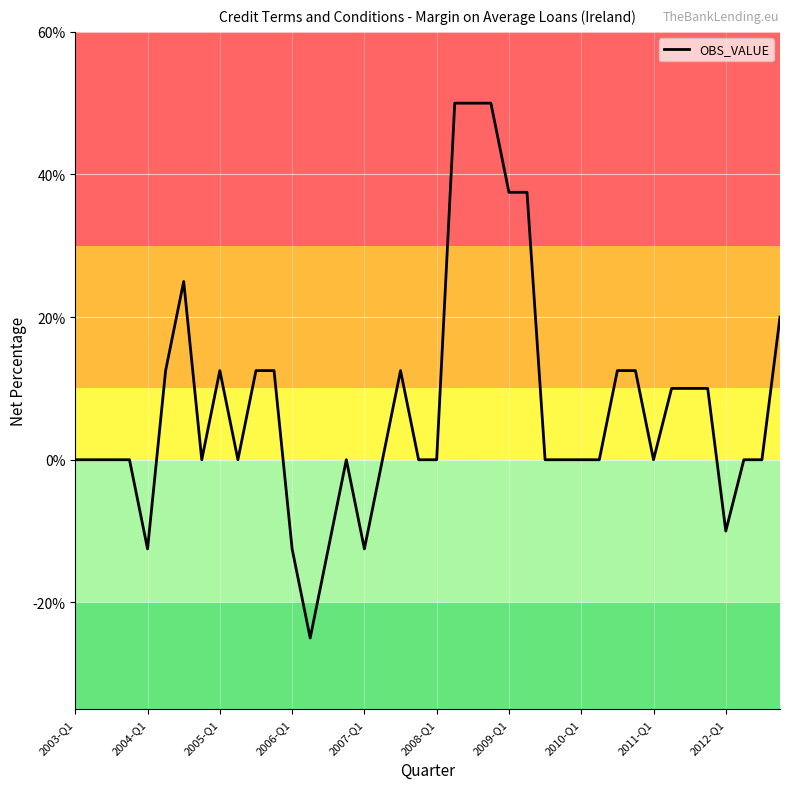

How many lines are shown in the chart?

1